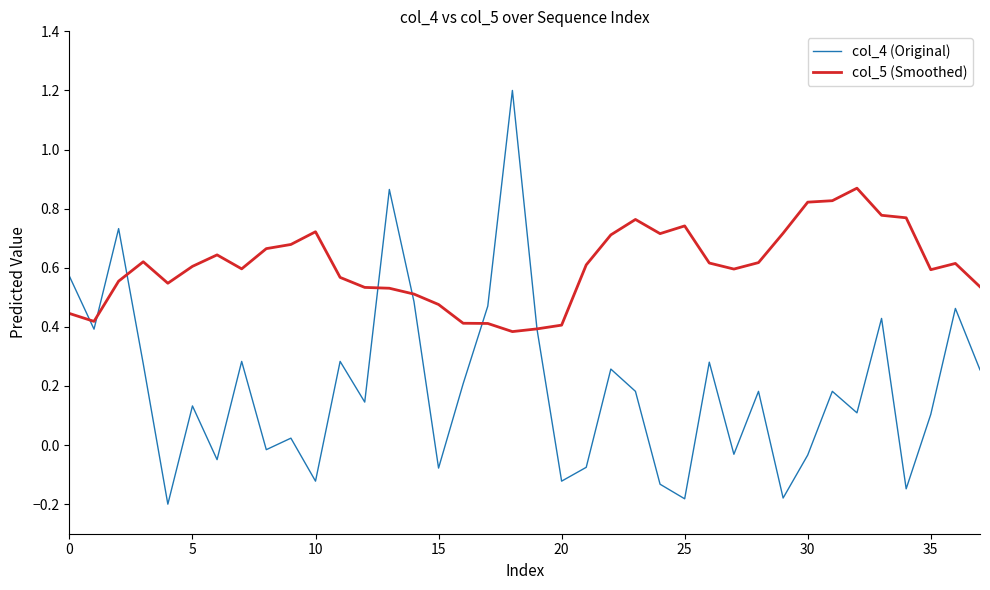

Rank the series by their average value, from highest to lowest.

col_5 (Smoothed), col_4 (Original)